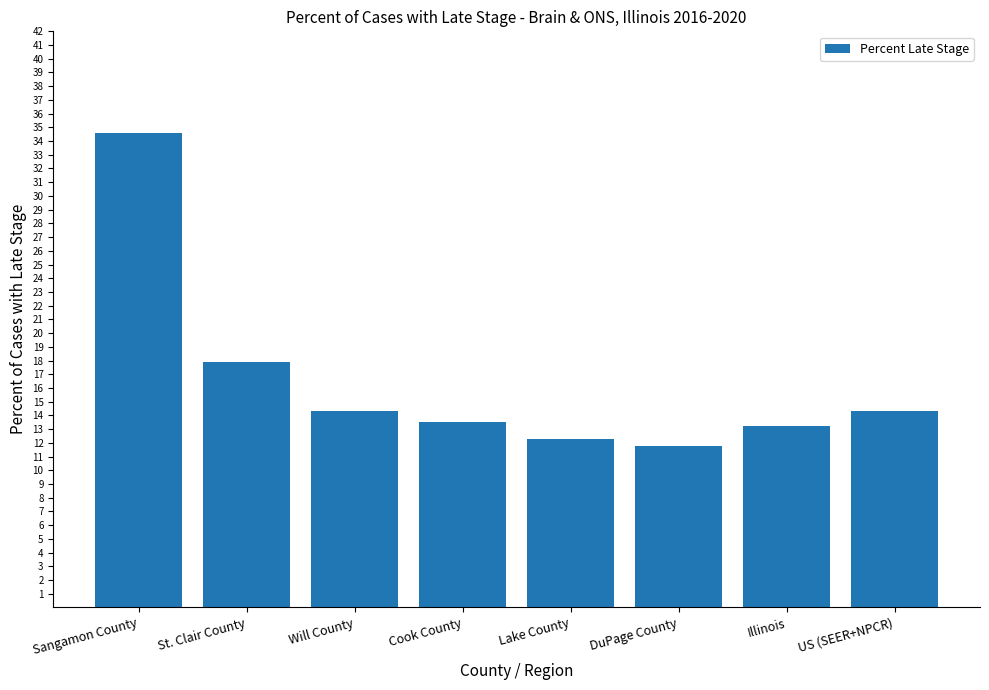

What is the minimum value shown in the chart?

11.8